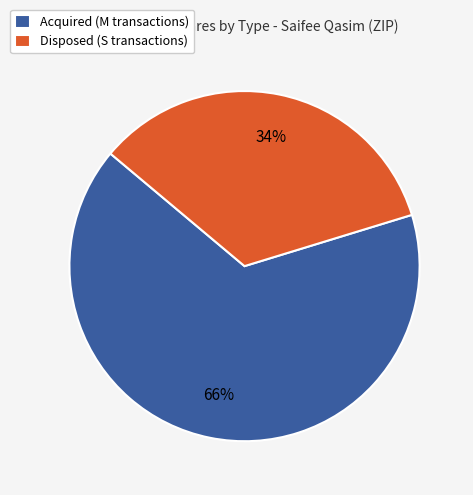

Rank the categories by value from highest to lowest.

Acquired (M transactions), Disposed (S transactions)